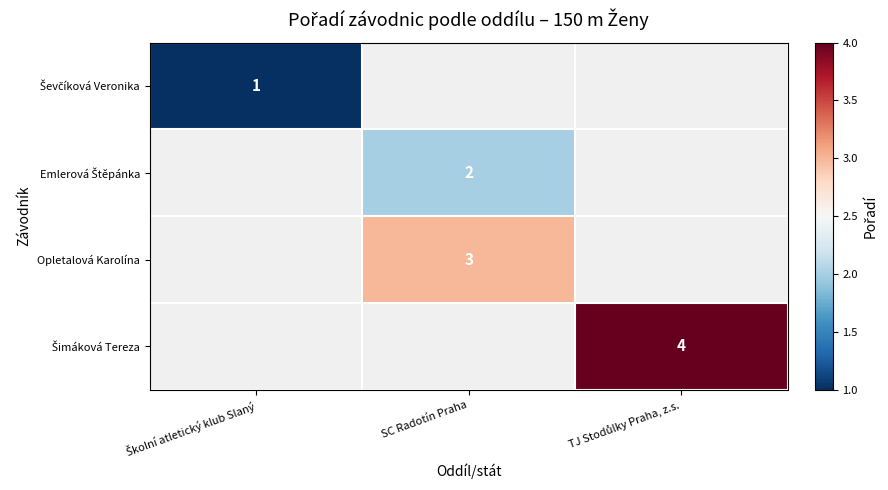

Where is Ševčíková Veronika nearest to the value 1?

Školní atletický klub Slaný